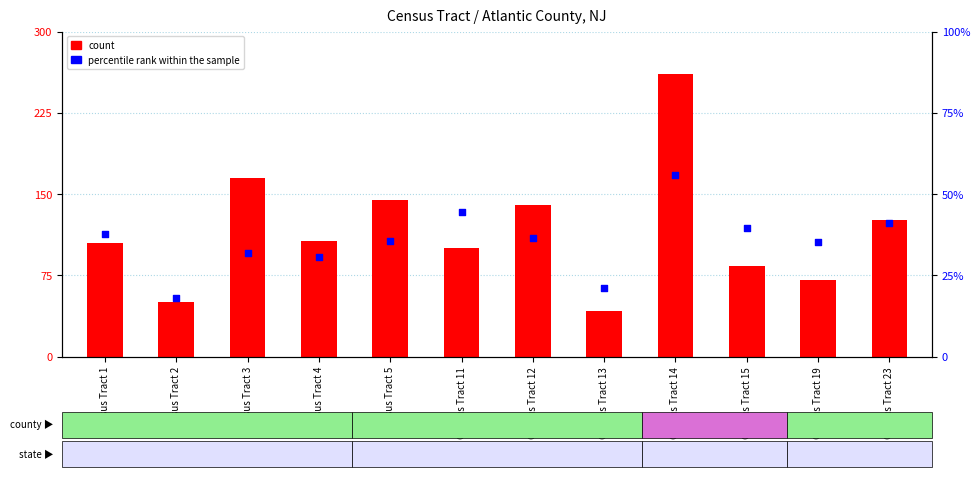

Which series reaches the maximum Y coordinate?

count